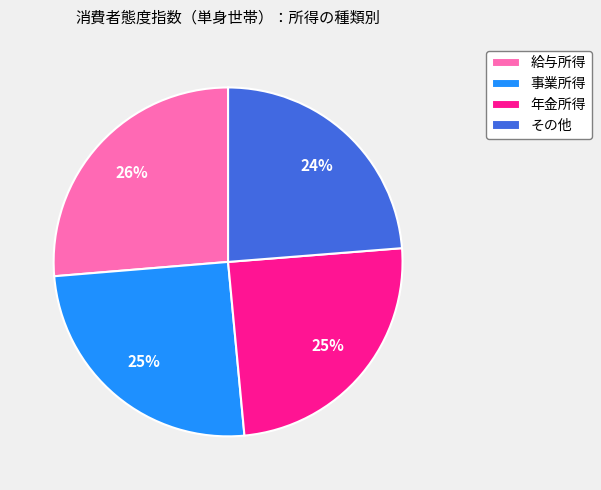

True or false: 給与所得 accounts for 16% of the total.

False